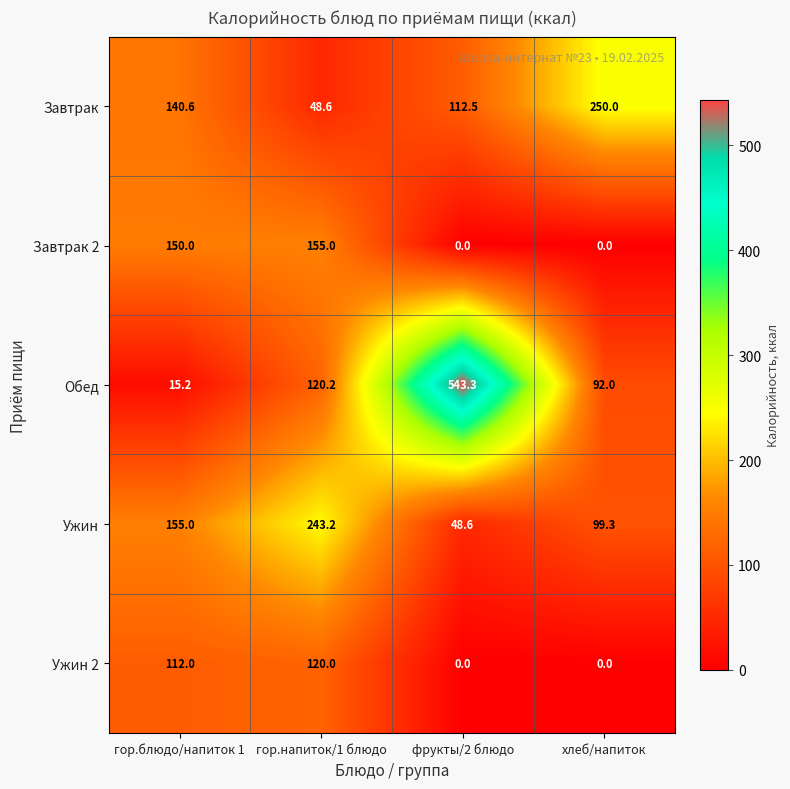

What is the difference between the maximum and minimum values in the Ужин 2 series?

120.0